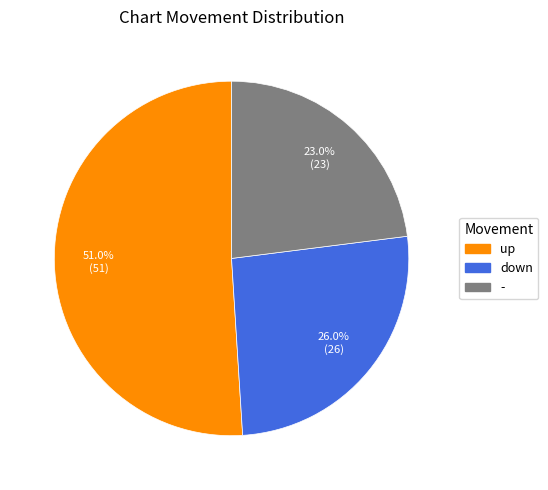

To the nearest percent, what is the difference between the largest and smallest slice percentages?

28%